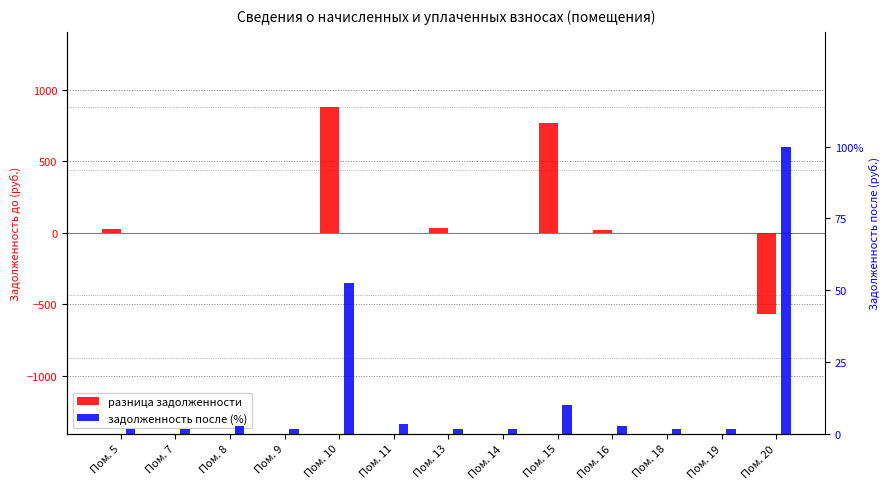

What is the average value of the разница задолженности series?

88.6